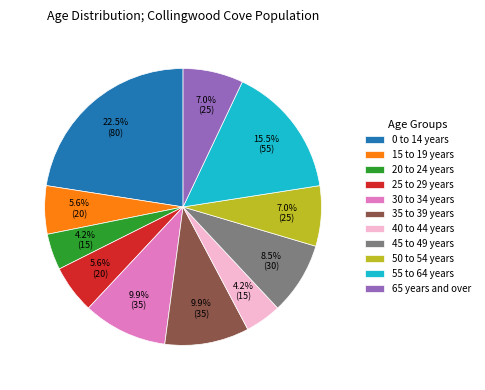

Which slice is the largest?

0 to 14 years